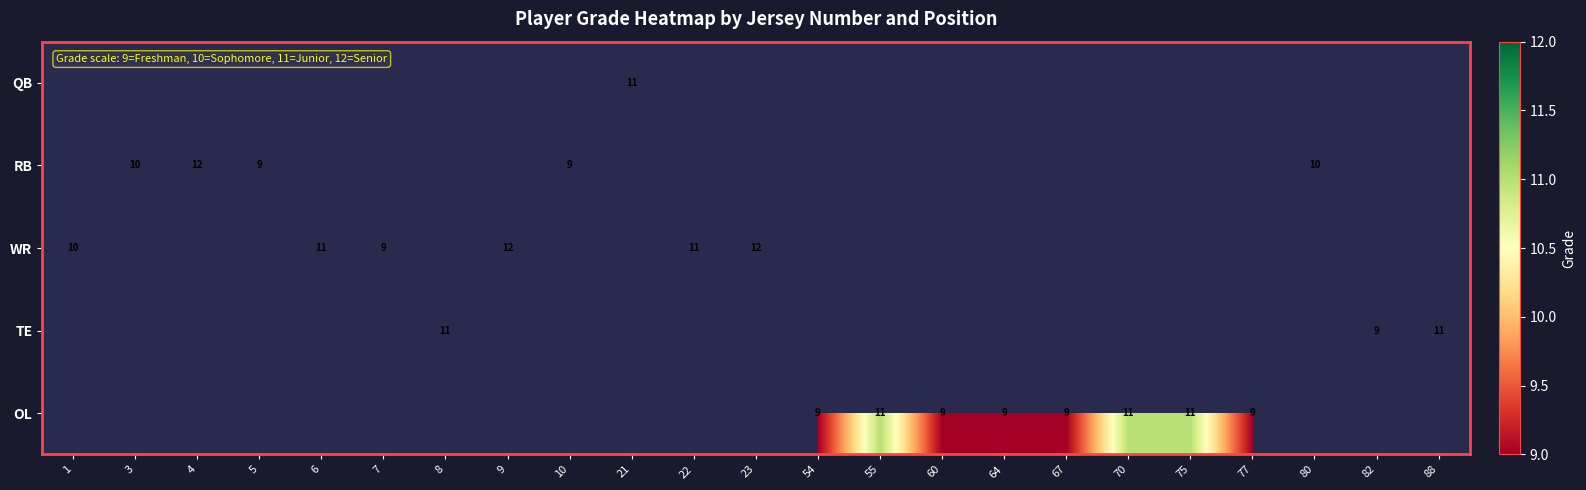

Is it true that OL equals 9 at 64?

True